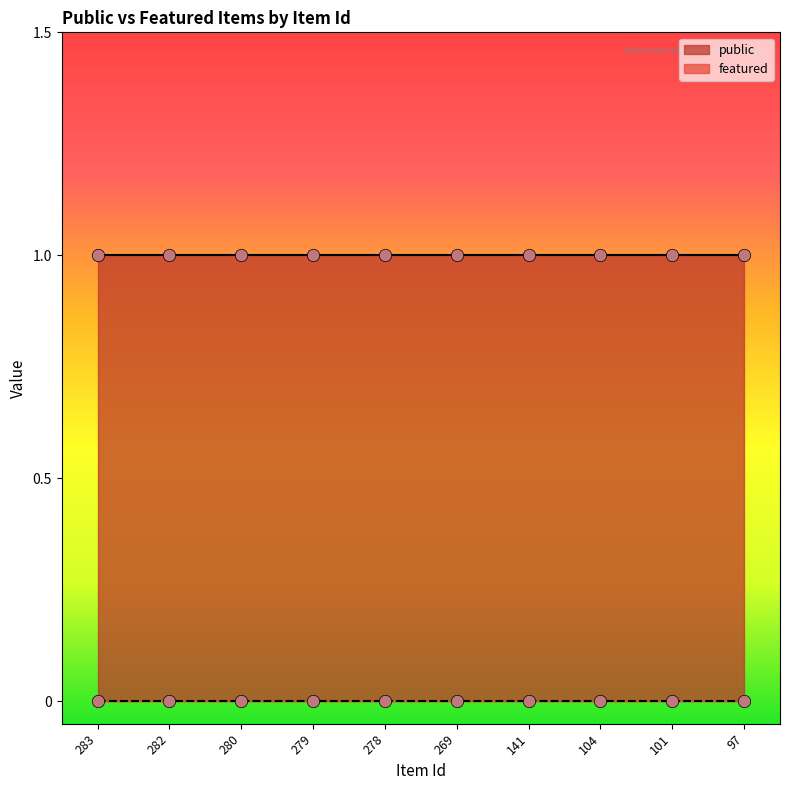

At which category is the sum across all series the highest?

283